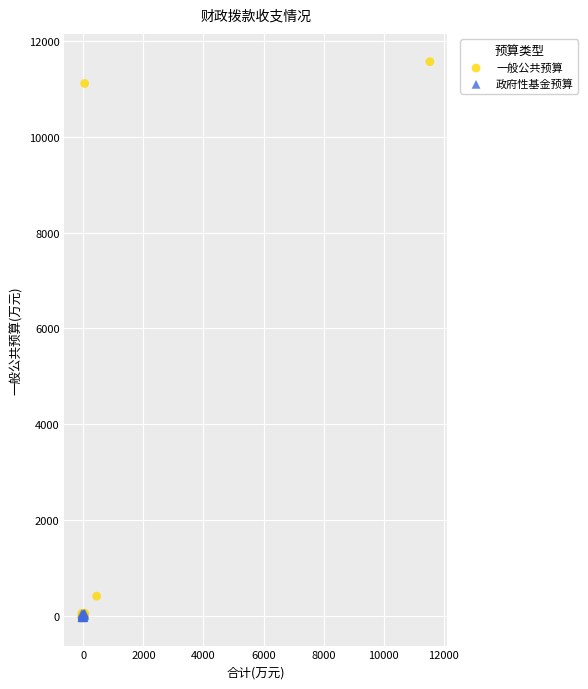

Which series has the largest Y range (max minus min)?

一般公共预算